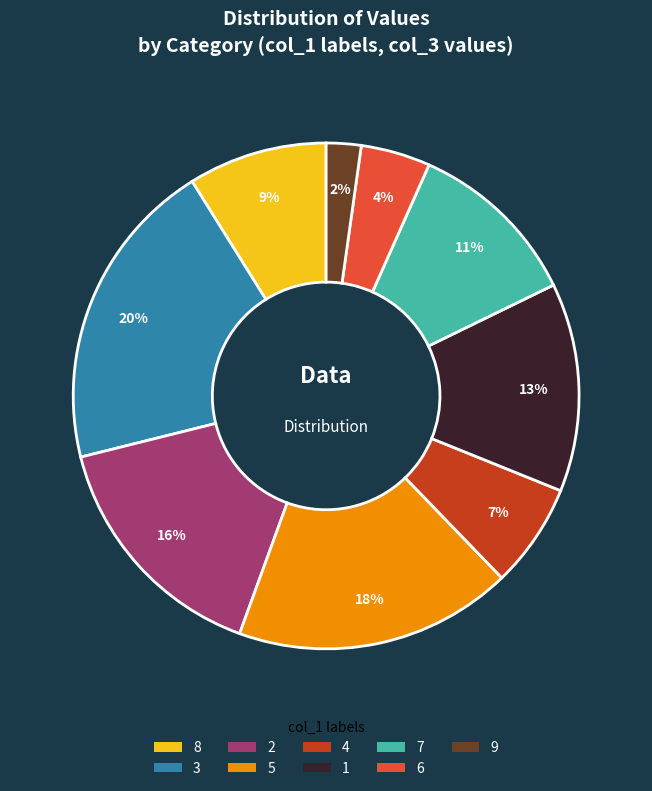

Does any single category account for the majority?

No